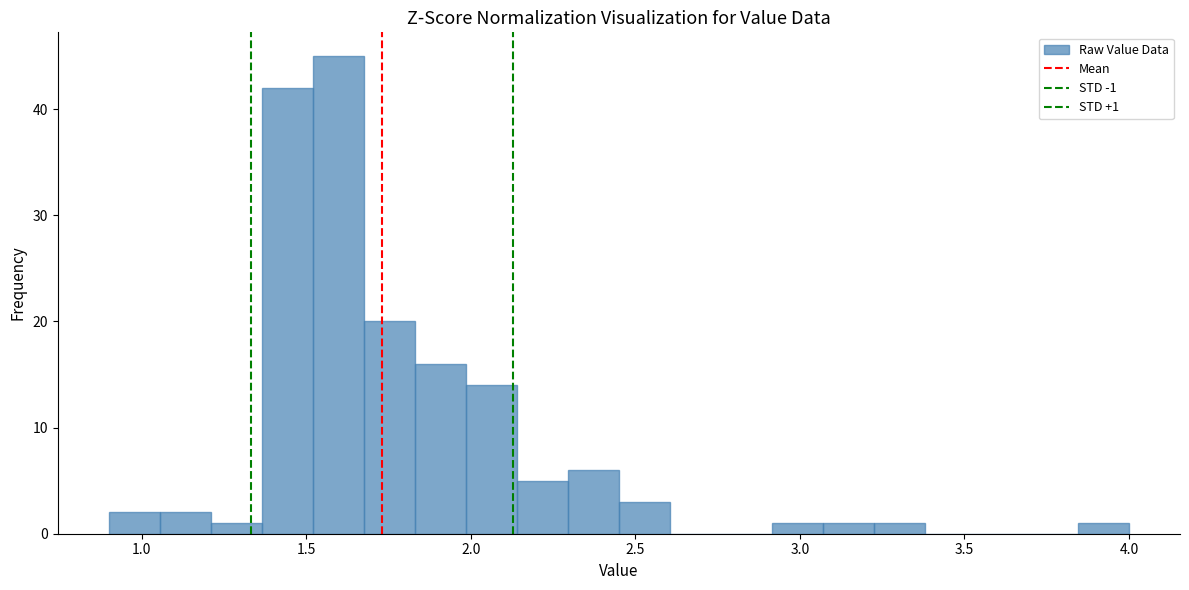

Read against the x-axis, roughly where is the centre of the tallest bar?

1.60